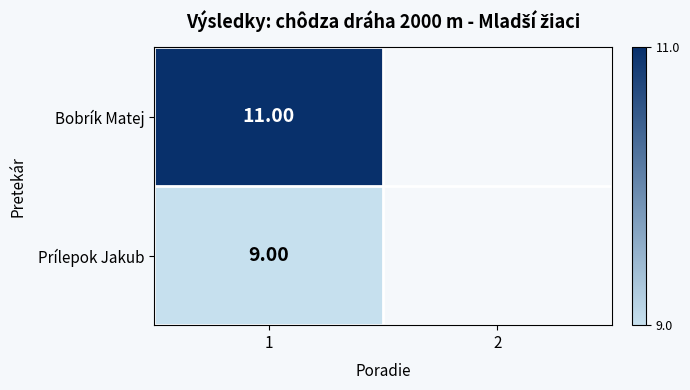

Is the value of Bobrík Matej at 1 greater than the value of Prílepok Jakub at 1?

Yes